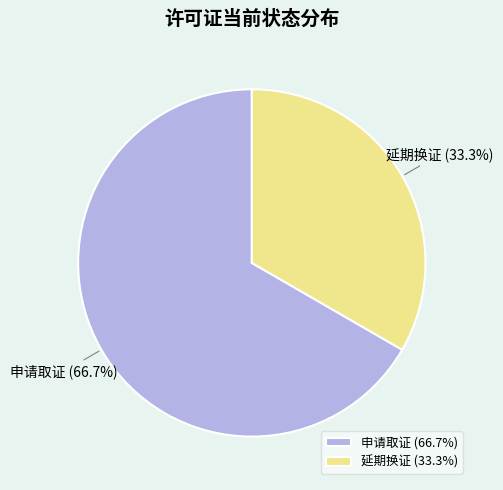

Rank the categories by value from lowest to highest.

延期换证, 申请取证